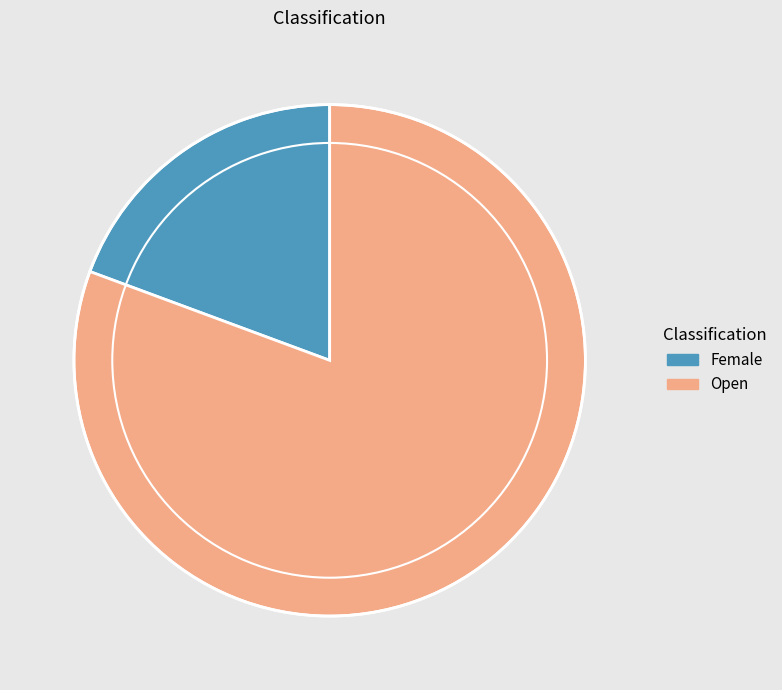

Does Female account for over 50% of the chart?

No